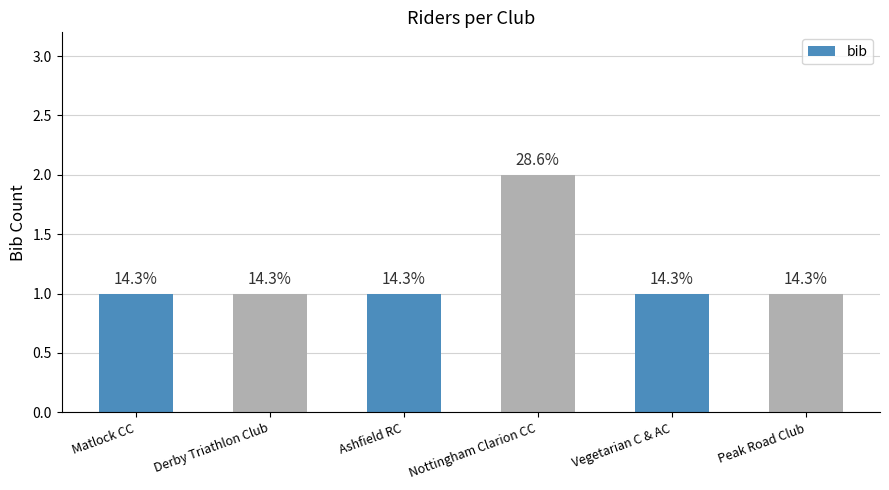

Reading left to right, what are all the values shown in this chart?

1	1	1	2	1	1